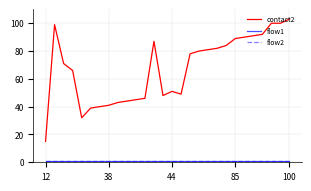

What is the lowest value of the flow1 series?

1